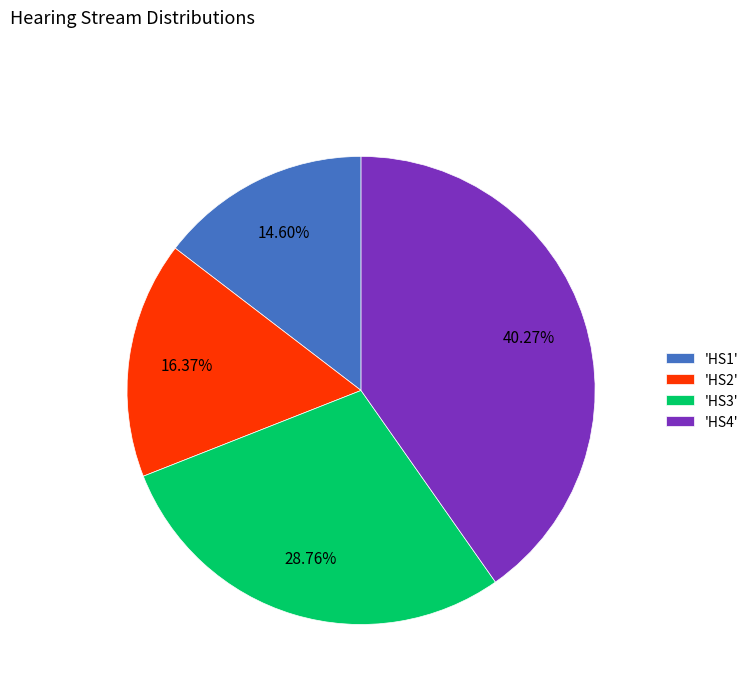

To the nearest percent, what is the average slice percentage?

25%